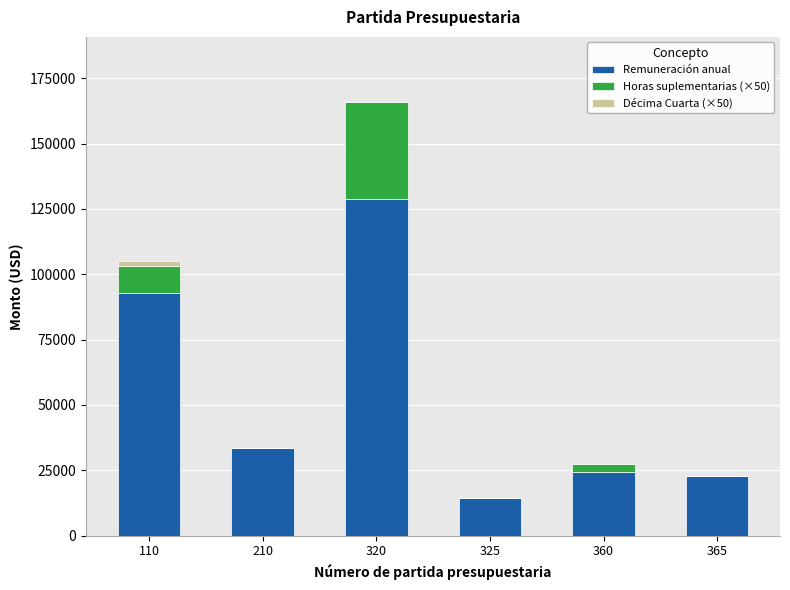

At which category is the sum across all series the highest?

320